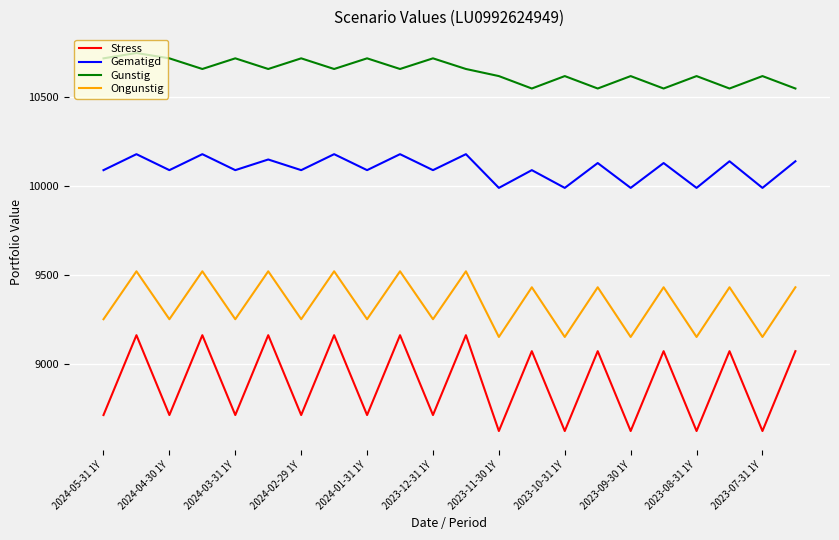

Which series has the largest total across all categories?

Gunstig